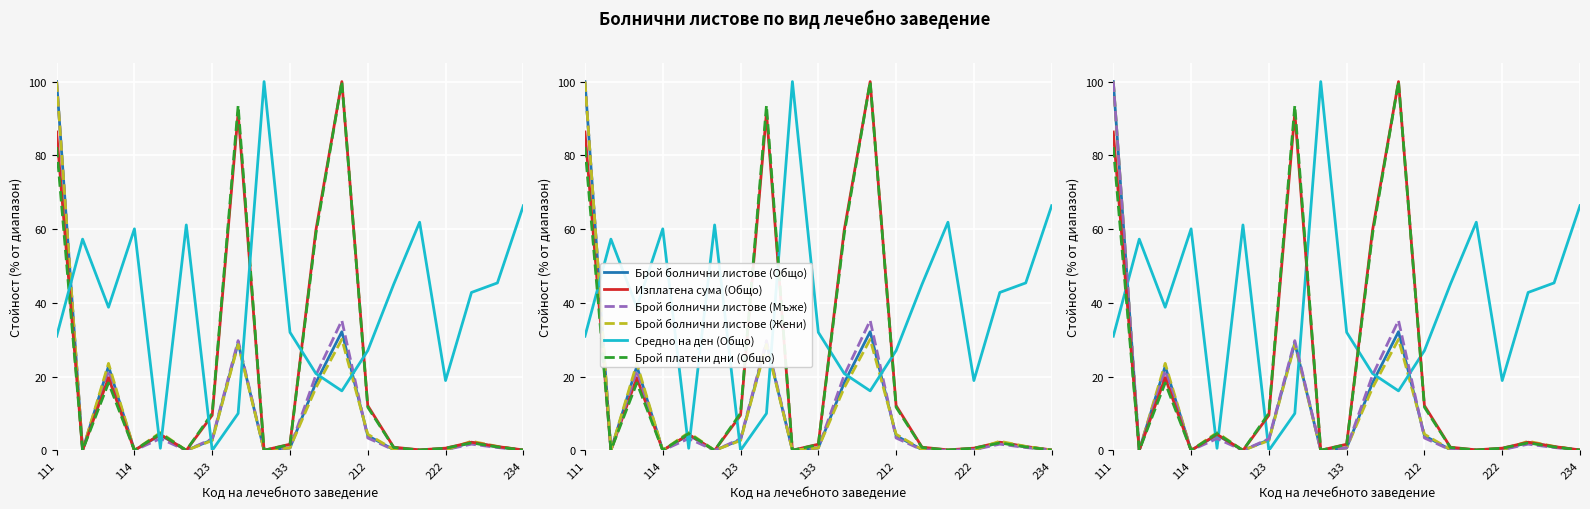

List the series in order of their peak value, highest first.

Брой болнични листове (Общо), Брой болнични листове (Мъже), Брой болнични листове (Жени), Изплатена сума (Общо), Брой платени дни (Общо), Средно на ден (Общо)